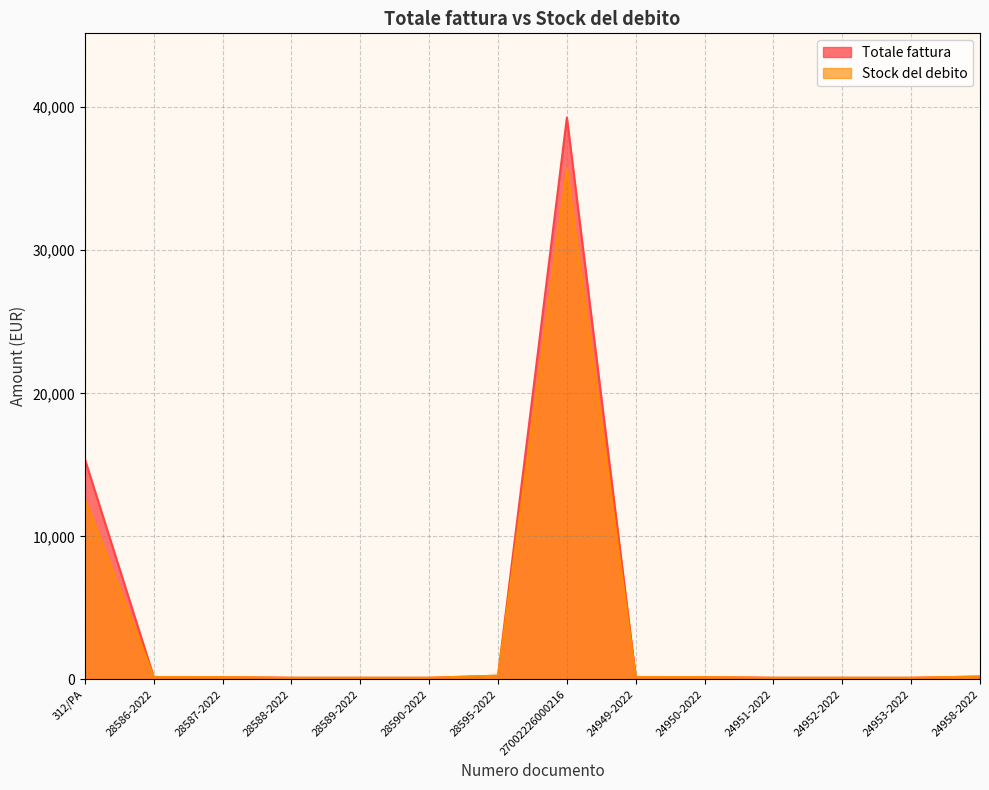

True or false: Stock del debito and Totale fattura intersect in this chart.

False